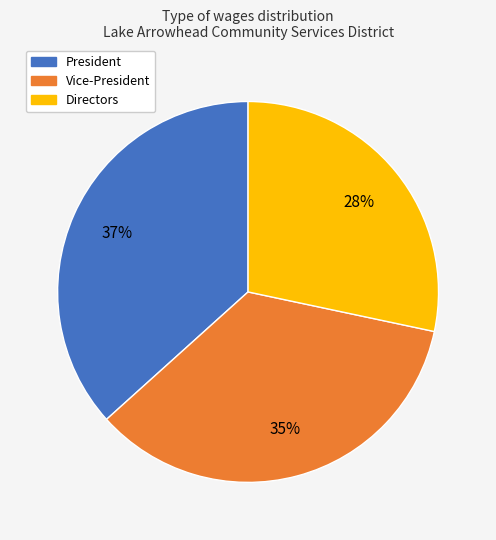

Is there any slice that represents more than half of the pie?

No